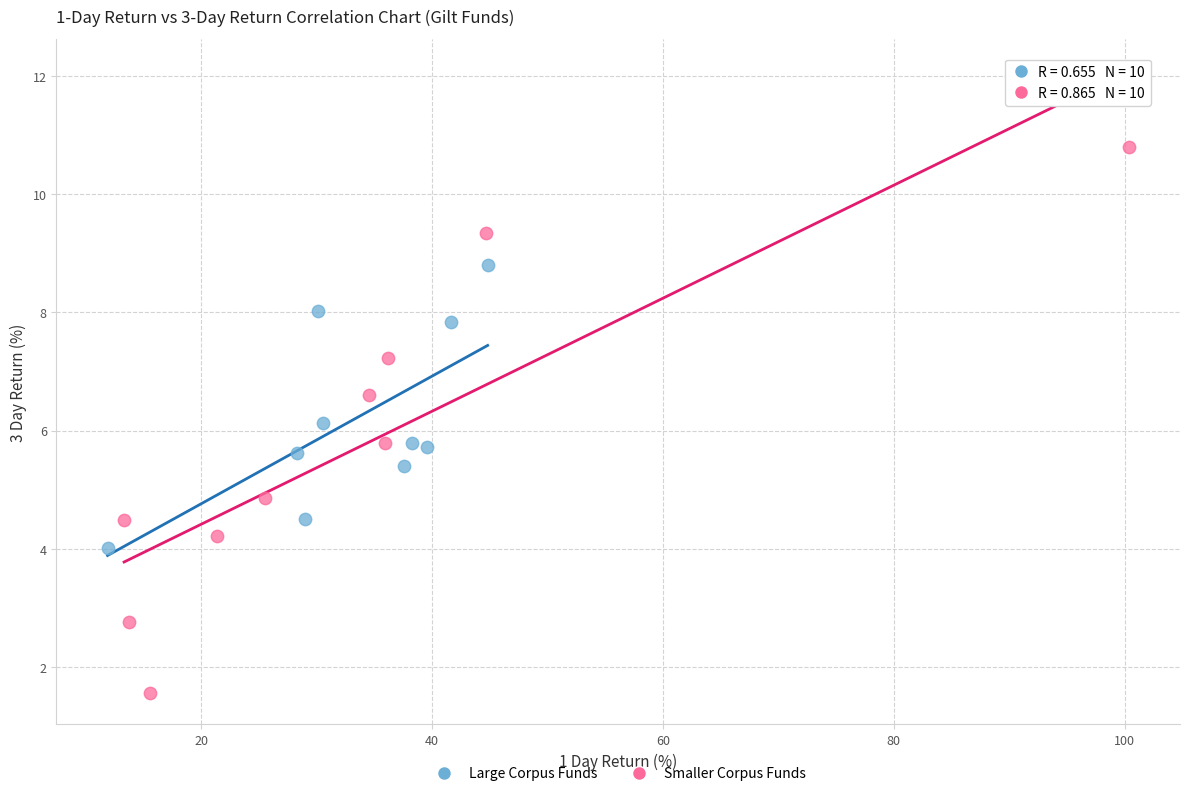

Which series has the largest Y range (max minus min)?

Smaller Corpus Funds